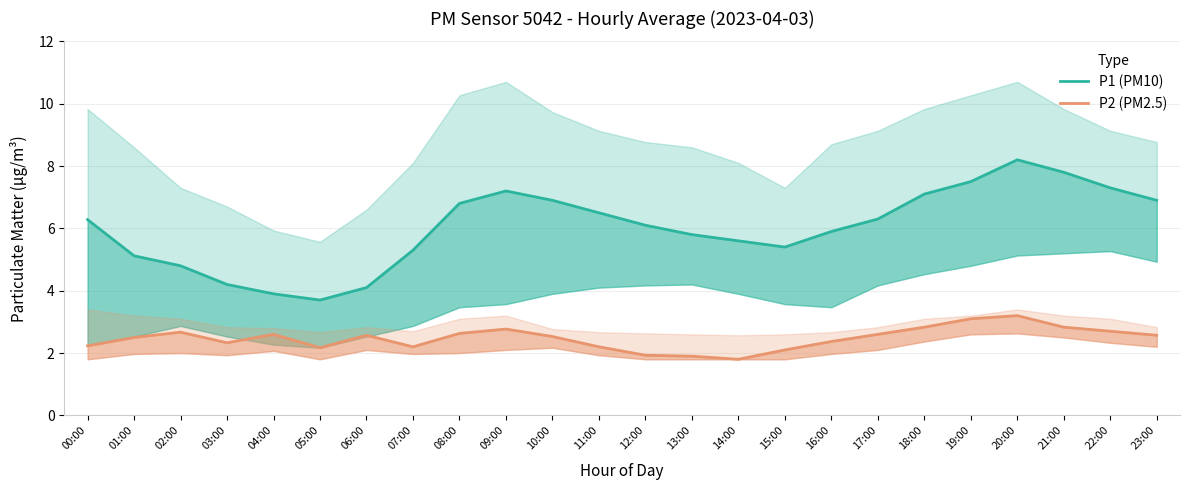

How many interior local valleys does the P1 (PM10) series have?

2